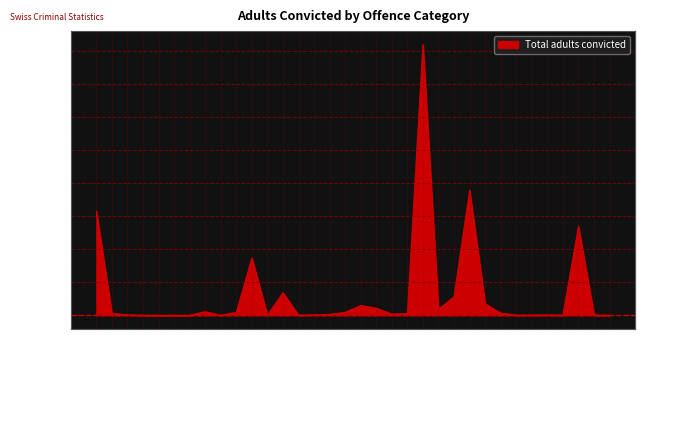

What is the difference between the maximum and minimum values?

12303